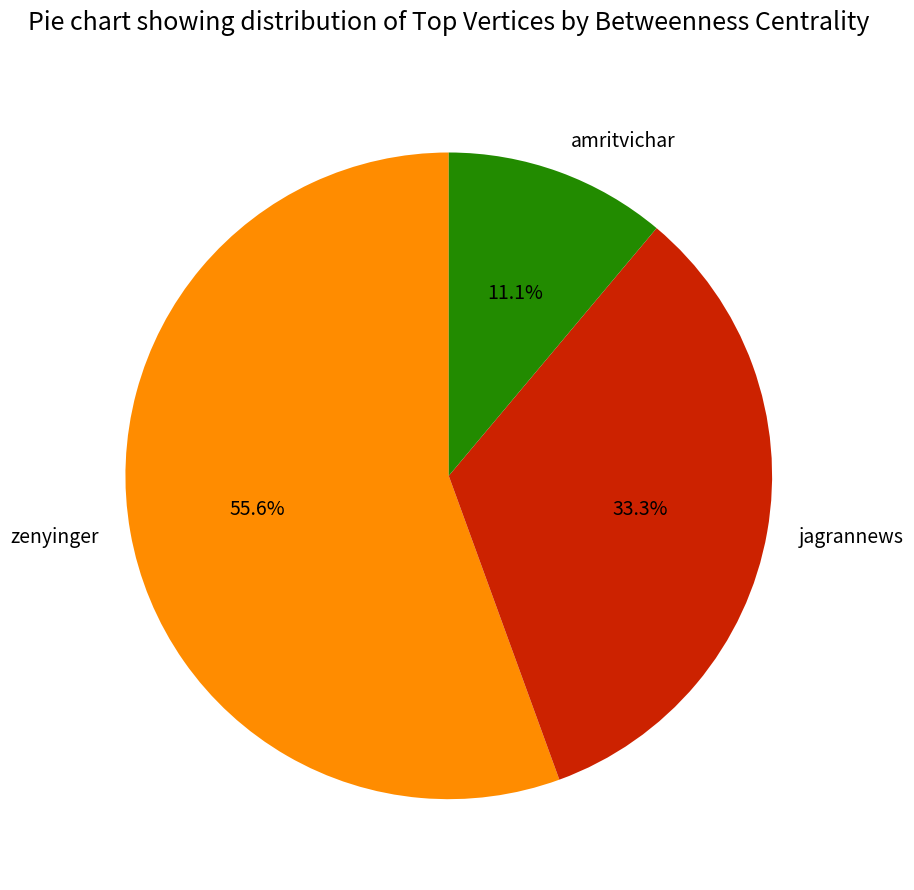

Rank the categories by value from highest to lowest.

zenyinger, jagrannews, amritvichar